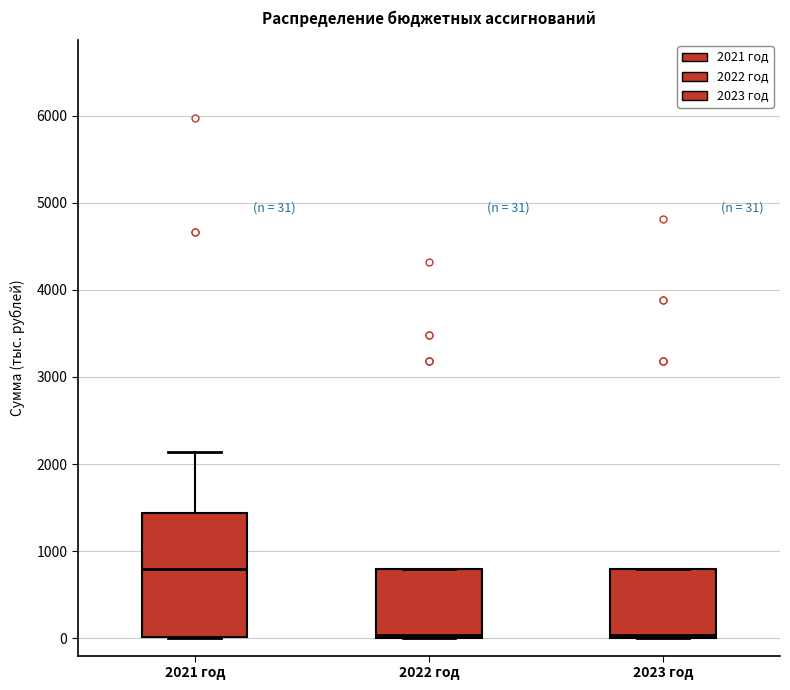

Comparing the boxes themselves (not the whiskers), which one is the tallest?

2021 год